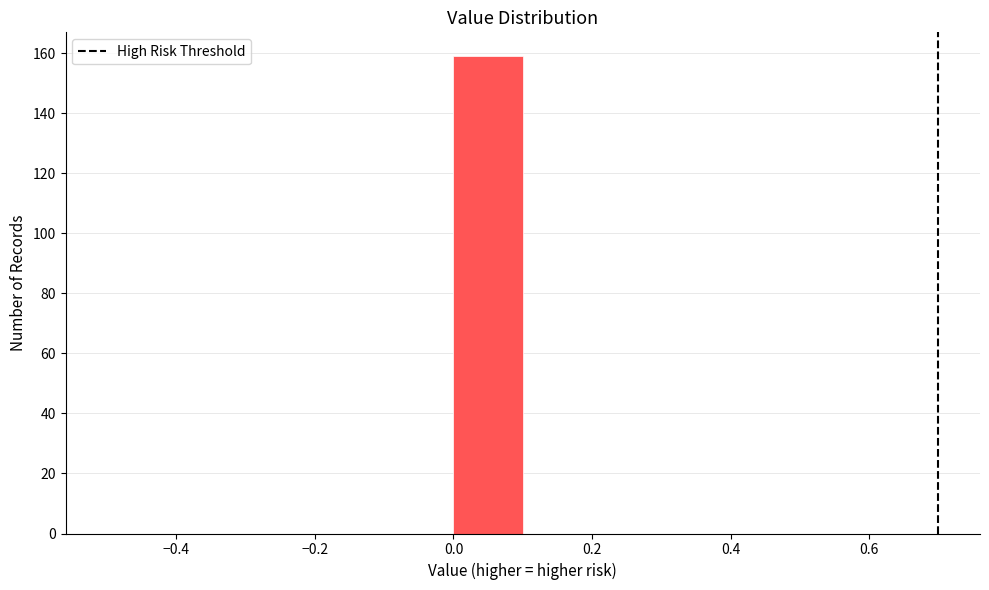

How tall is the bar that spans 0.0 to 0.1 on the x-axis? The values are not printed on the chart, so give them approximately, as read against the axis.

160